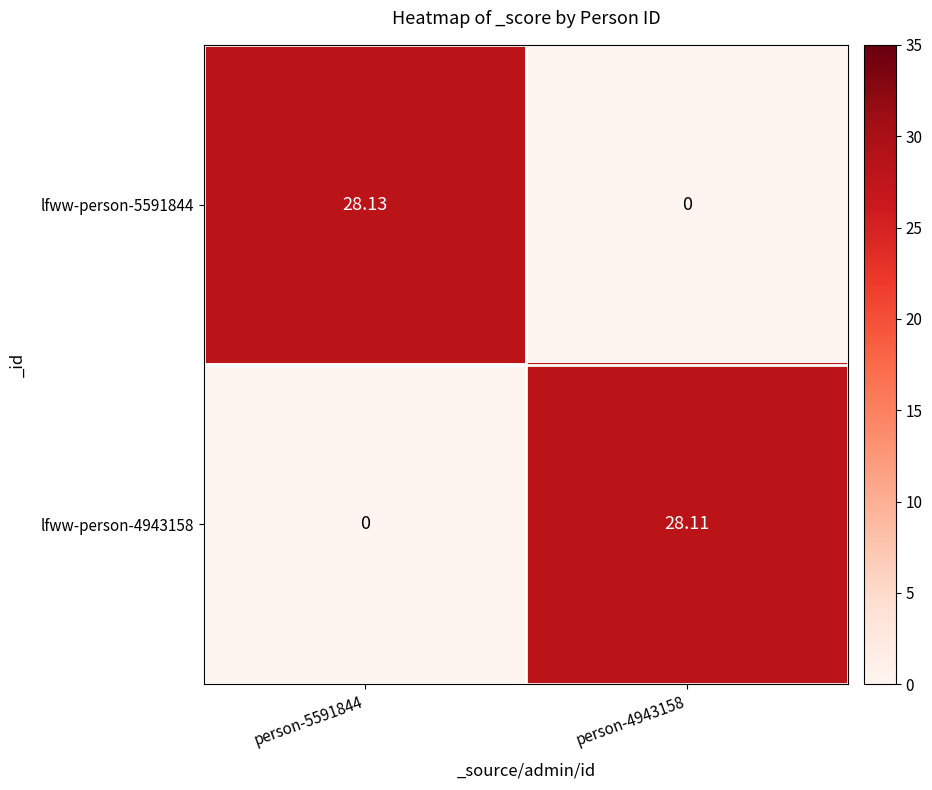

Count the number of data series in this chart.

2